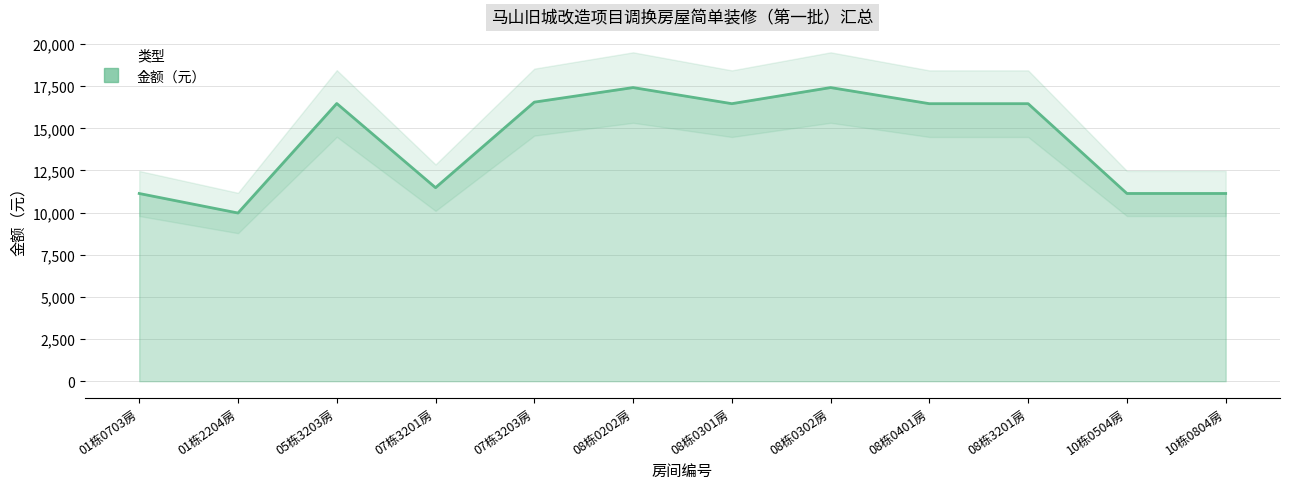

How many values are below 16463?

5